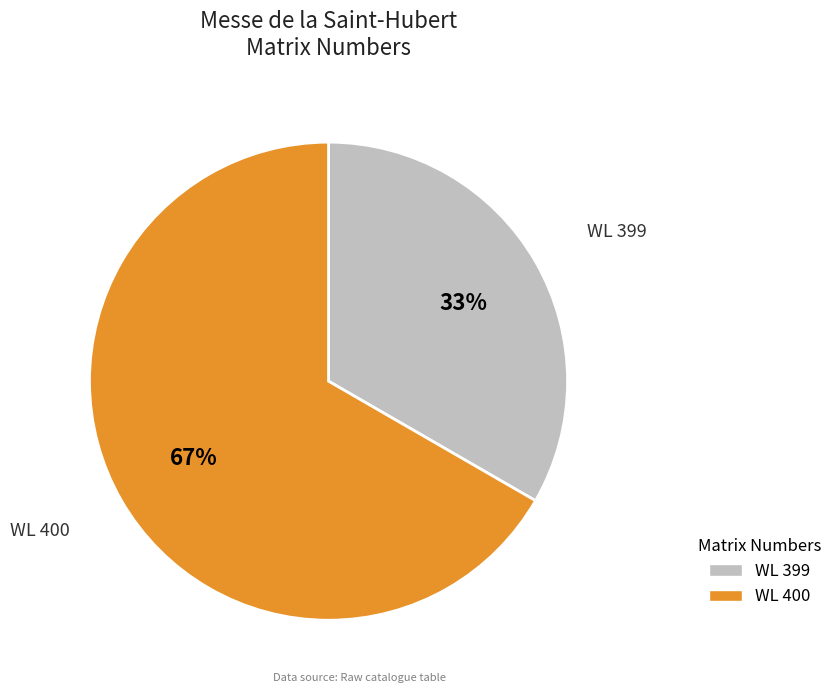

Count the number of slices in the pie.

2